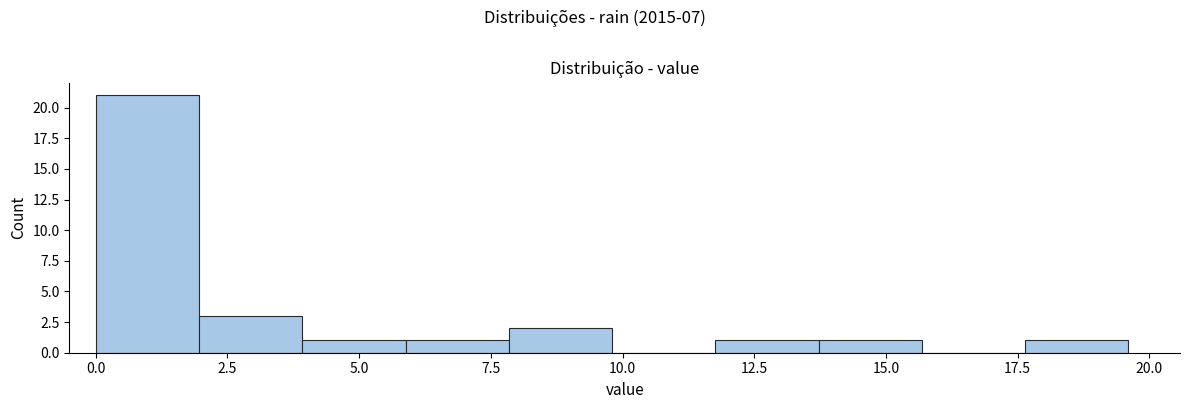

Read against the x-axis, roughly where is the centre of the tallest bar?

1.0